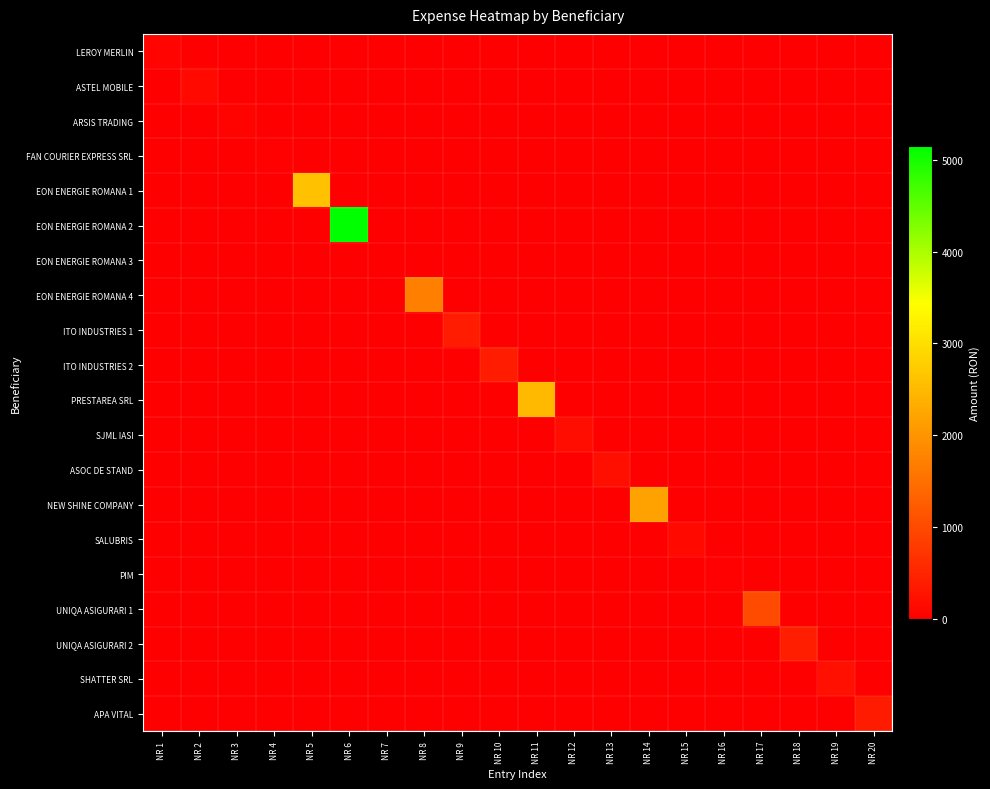

How many distinct data groups are displayed?

20